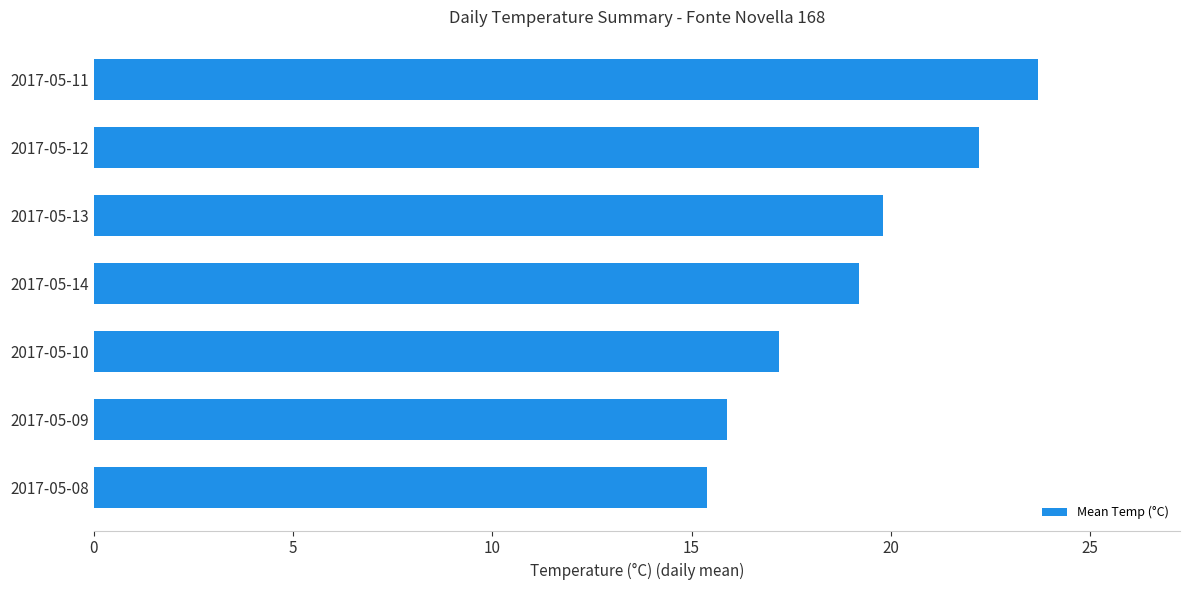

List the labels in order of value, largest first.

2017-05-11, 2017-05-12, 2017-05-13, 2017-05-14, 2017-05-10, 2017-05-09, 2017-05-08